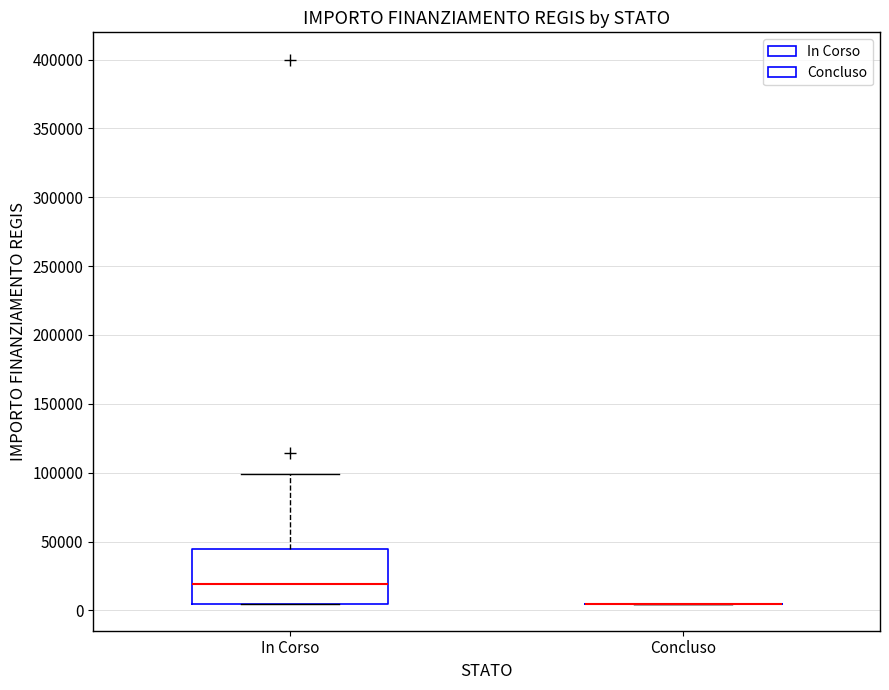

Comparing the boxes themselves (not the whiskers), which one is the tallest?

In Corso